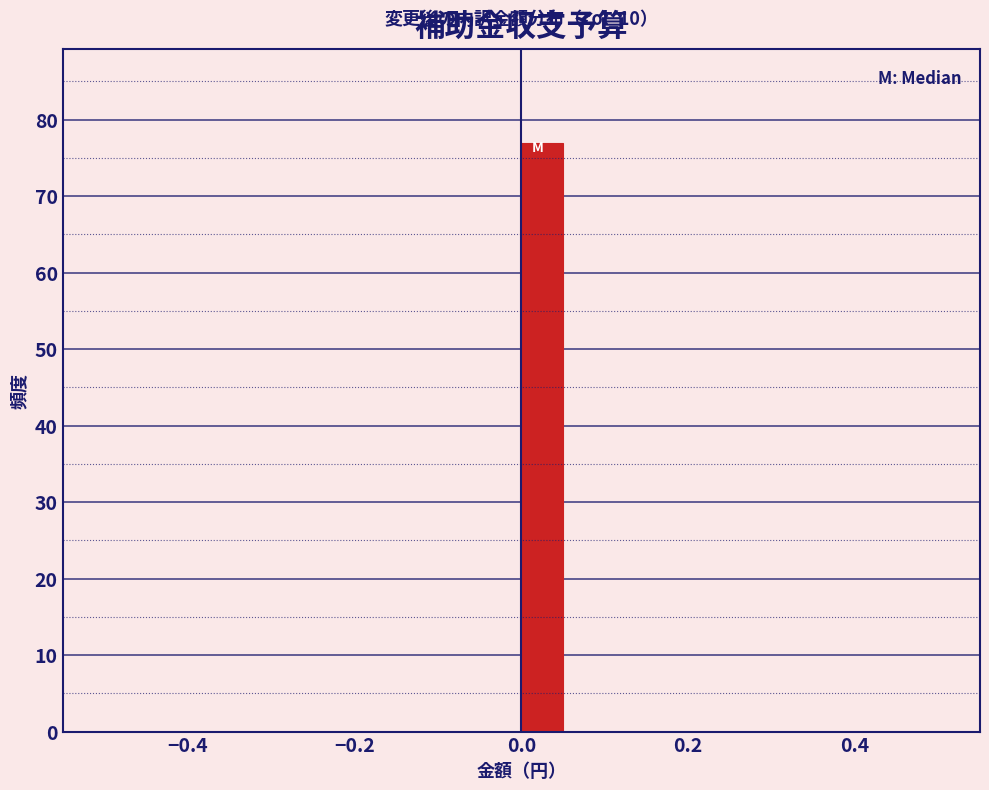

Around what value on the x-axis is the tallest bar? Give the approximate position of its centre, as read against the axis.

0.02